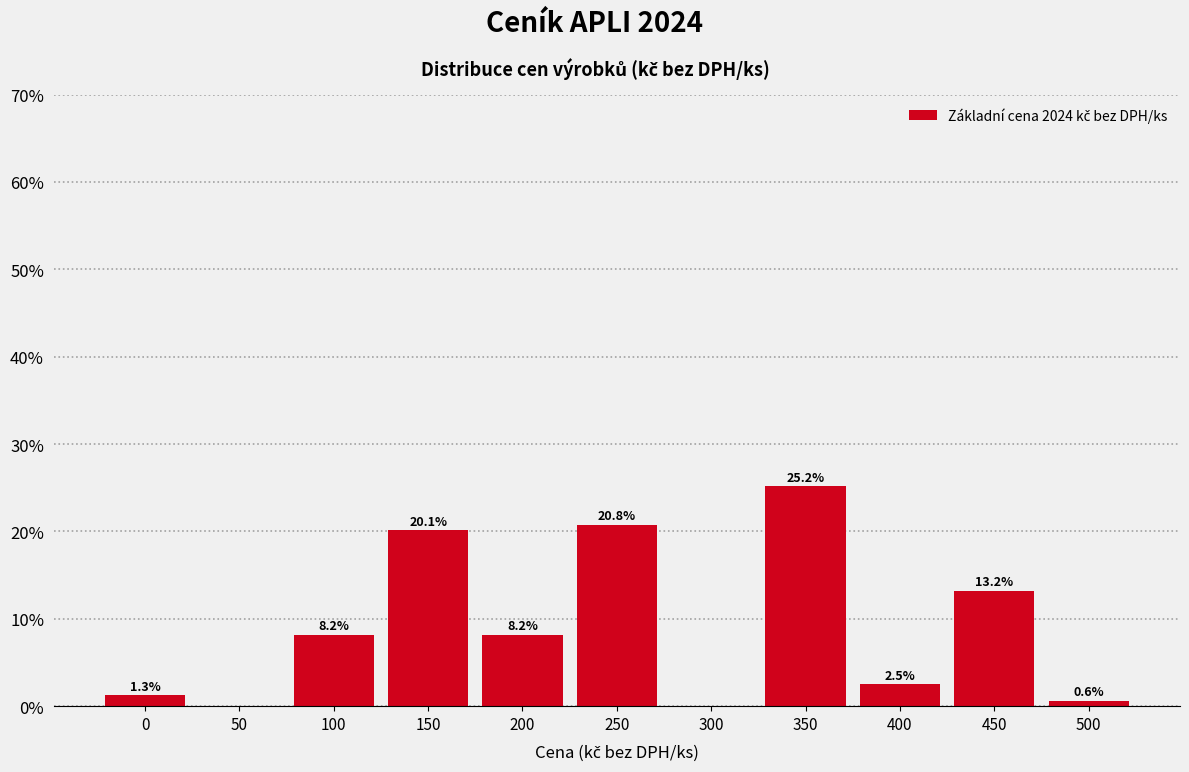

Reading left to right, what are all the values shown in this chart?

0=1.3	50=0.0	100=8.2	150=20.1	200=8.2	250=20.8	300=0.0	350=25.2	400=2.5	450=13.2	500=0.6